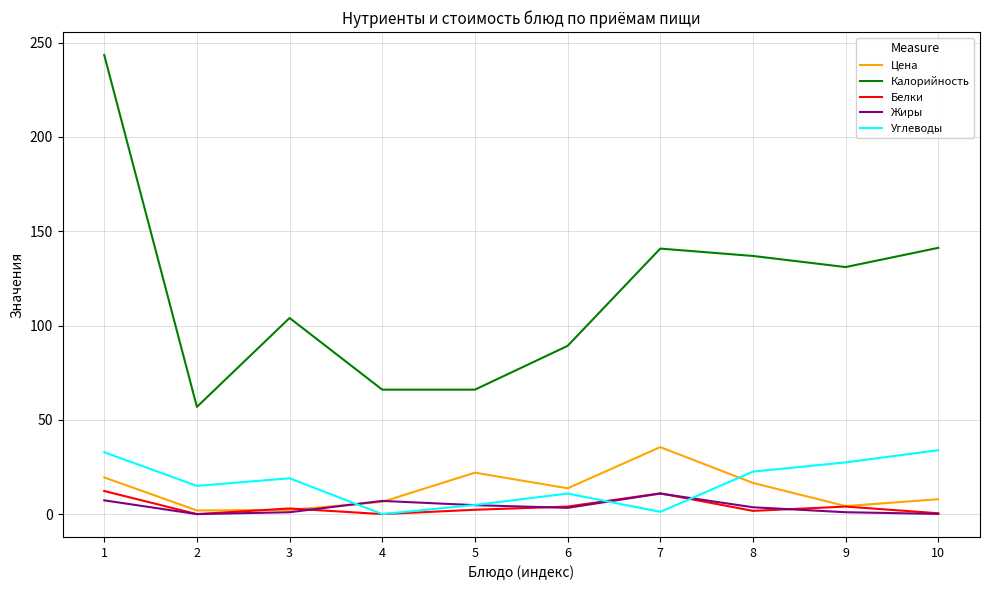

What are all the series names shown in the legend?

Цена, Калорийность, Белки, Жиры, Углеводы